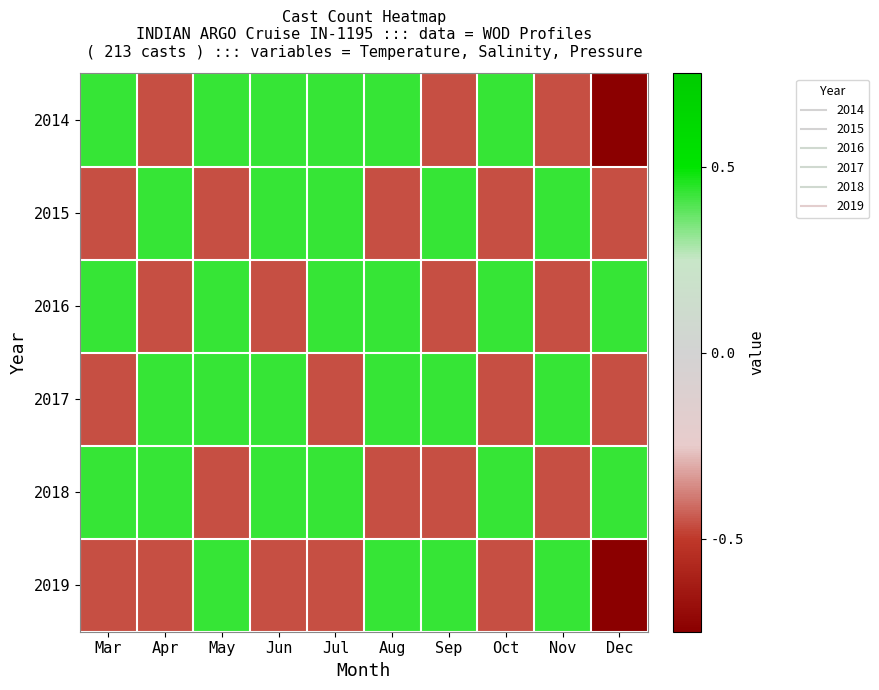

Reading right to left, extract all data points from this chart.

2014: Dec=-2.7	Nov=-0.9	Oct=0.9	Sep=-0.9	Aug=0.9	Jul=0.9	Jun=0.9	May=0.9	Apr=-0.9	Mar=0.9
2015: Dec=-0.9	Nov=0.9	Oct=-0.9	Sep=0.9	Aug=-0.9	Jul=0.9	Jun=0.9	May=-0.9	Apr=0.9	Mar=-0.9
2016: Dec=0.9	Nov=-0.9	Oct=0.9	Sep=-0.9	Aug=0.9	Jul=0.9	Jun=-0.9	May=0.9	Apr=-0.9	Mar=0.9
2017: Dec=-0.9	Nov=0.9	Oct=-0.9	Sep=0.9	Aug=0.9	Jul=-0.9	Jun=0.9	May=0.9	Apr=0.9	Mar=-0.9
2018: Dec=0.9	Nov=-0.9	Oct=0.9	Sep=-0.9	Aug=-0.9	Jul=0.9	Jun=0.9	May=-0.9	Apr=0.9	Mar=0.9
2019: Dec=-2.7	Nov=0.9	Oct=-0.9	Sep=0.9	Aug=0.9	Jul=-0.9	Jun=-0.9	May=0.9	Apr=-0.9	Mar=-0.9